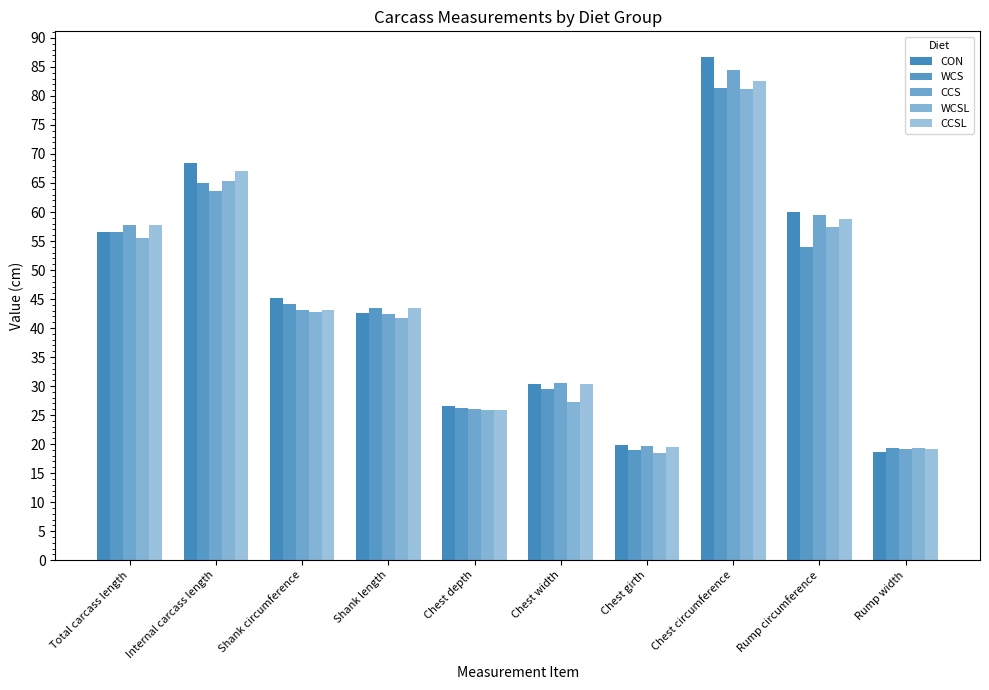

Read the CCS value at Chest width.

30.6